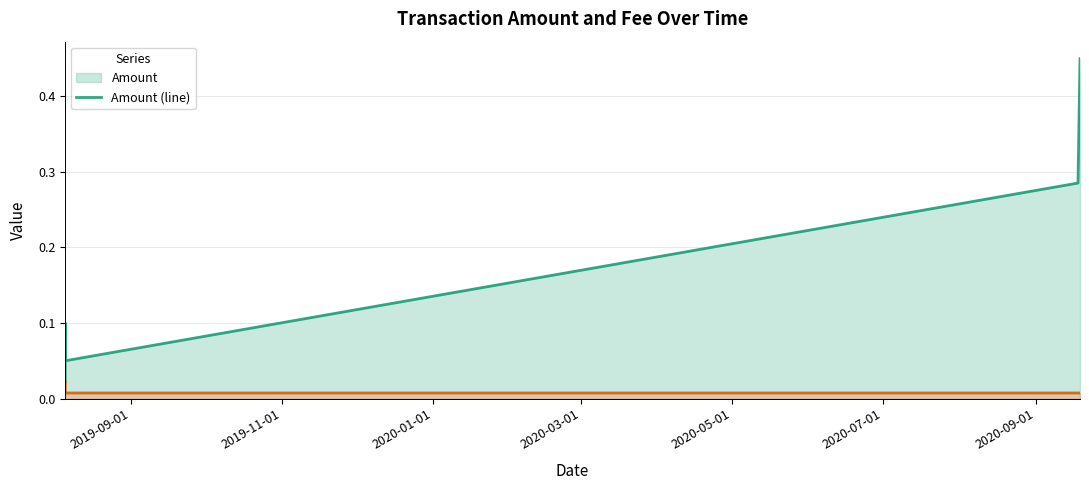

Rank the series by their maximum value, from lowest to highest.

Fee (line), Amount (line)